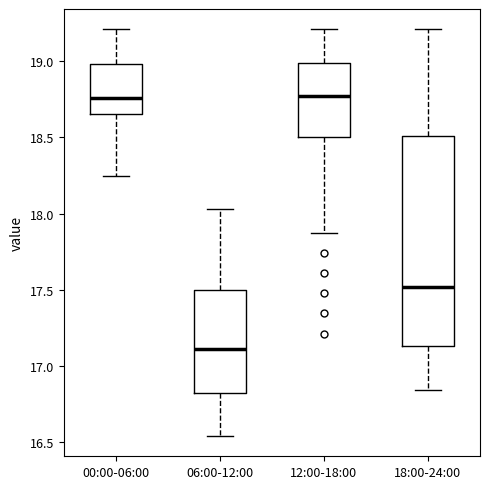

Where does the median line of the box for 00:00-06:00 sit on the y-axis? The values are not printed on the chart, so give them approximately, as read against the axis.

18.75